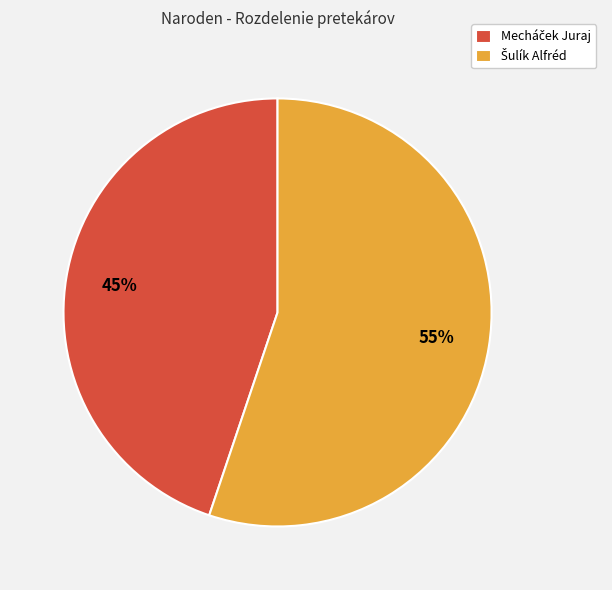

To the nearest percent, what is the difference between the largest and smallest slice percentages?

10%